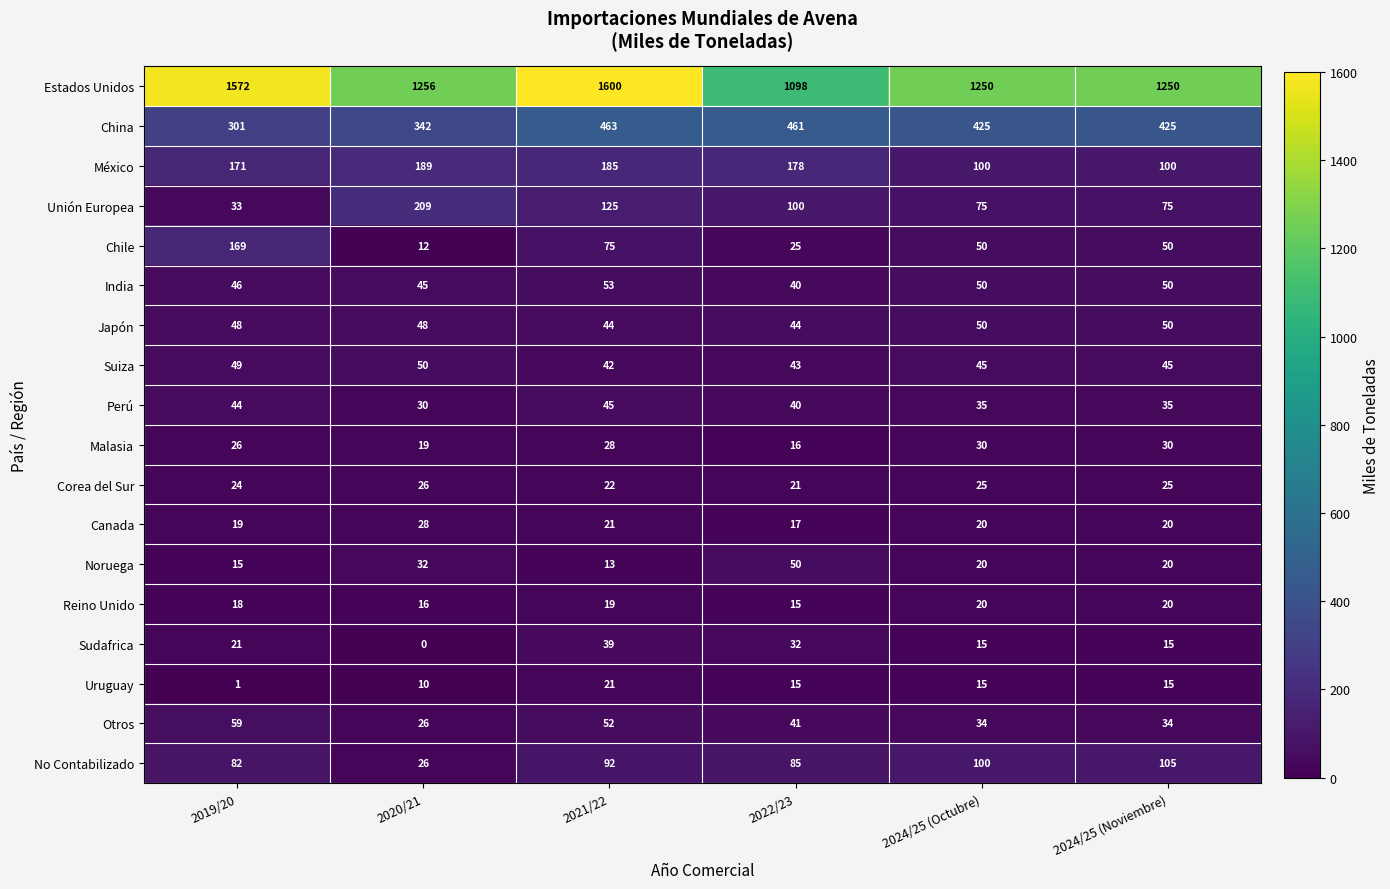

How many data points does each series have?

6